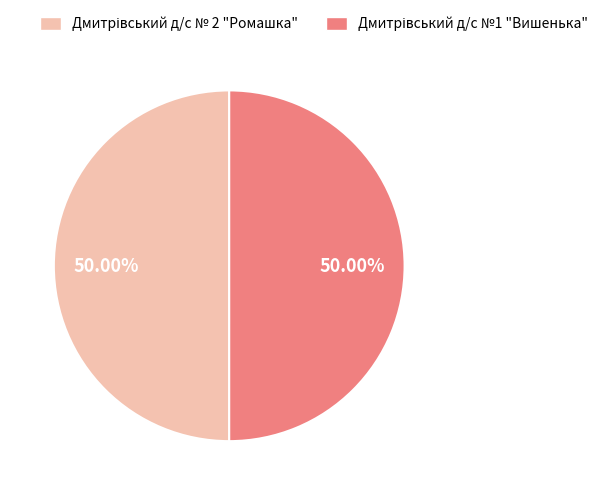

How many segments does this pie chart have?

2